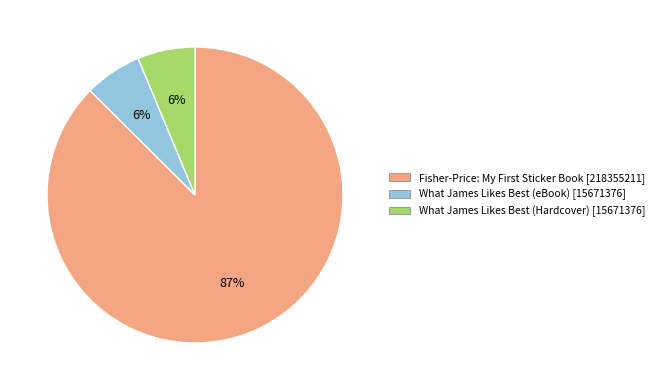

Which category has the biggest portion of the pie?

Fisher-Price: My First Sticker Book